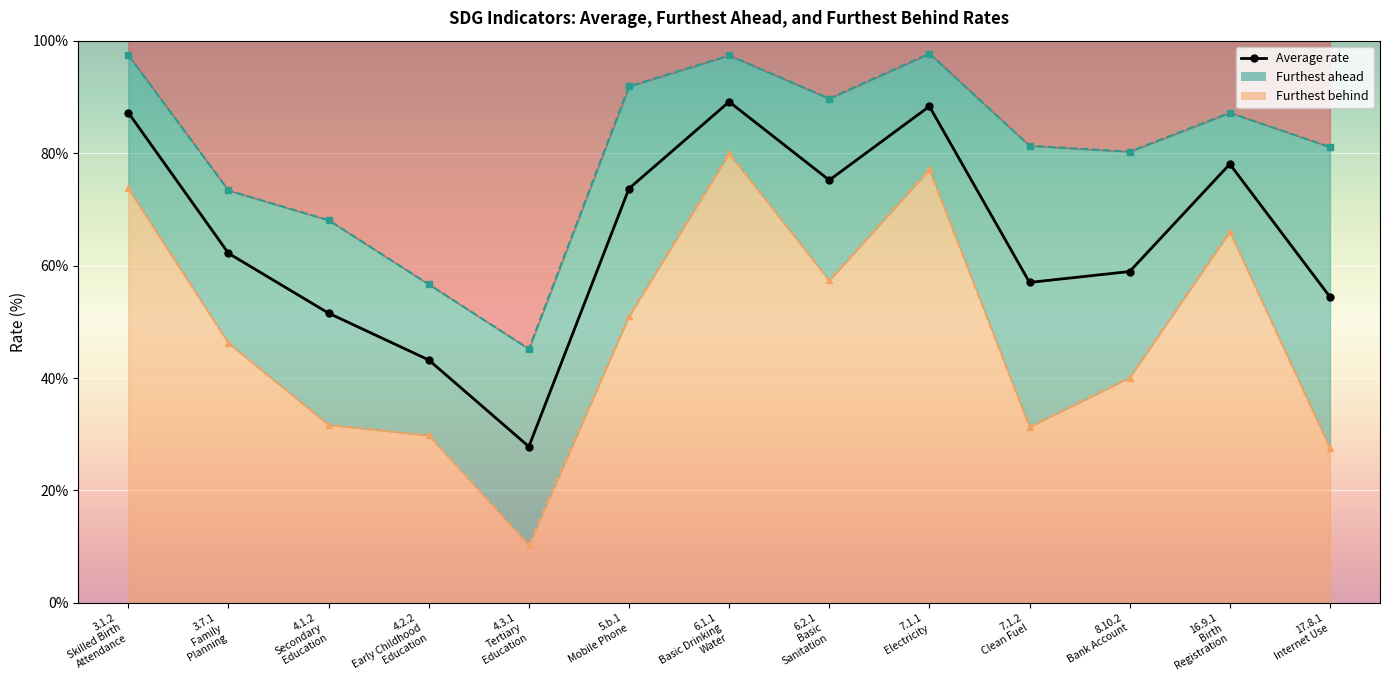

How many interior local valleys (lower than both neighbors) does the data have?

3